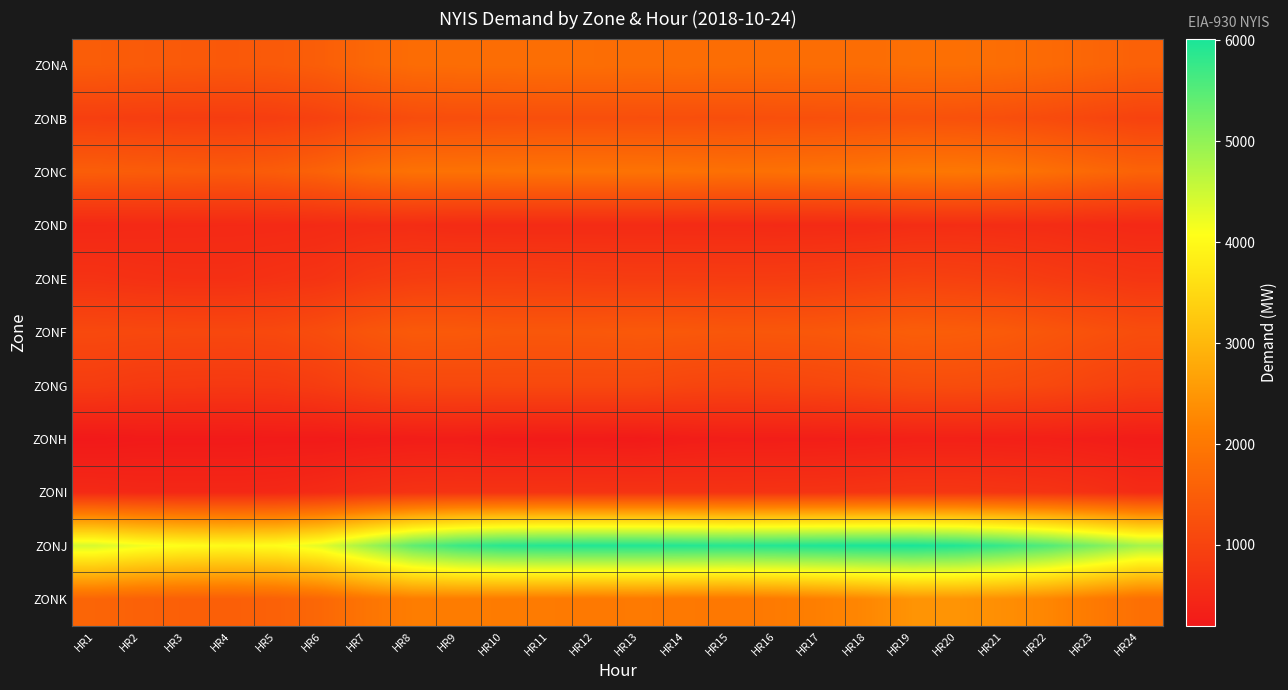

Reading left to right, extract all data points from this chart.

ZONA: HR1=1488	HR2=1451	HR3=1423	HR4=1410	HR5=1434	HR6=1517	HR7=1684	HR8=1777	HR9=1800	HR10=1806	HR11=1818	HR12=1812	HR13=1804	HR14=1812	HR15=1800	HR16=1791	HR17=1800	HR18=1794	HR19=1837	HR20=1841	HR21=1806	HR22=1738	HR23=1650	HR24=1563
ZONB: HR1=913	HR2=891	HR3=879	HR4=874	HR5=898	HR6=970	HR7=1096	HR8=1182	HR9=1200	HR10=1213	HR11=1224	HR12=1223	HR13=1216	HR14=1217	HR15=1211	HR16=1229	HR17=1238	HR18=1257	HR19=1283	HR20=1262	HR21=1219	HR22=1147	HR23=1059	HR24=982
ZONC: HR1=1507	HR2=1482	HR3=1456	HR4=1434	HR5=1482	HR6=1600	HR7=1788	HR8=1883	HR9=1887	HR10=1895	HR11=1906	HR12=1909	HR13=1903	HR14=1888	HR15=1856	HR16=1865	HR17=1890	HR18=1919	HR19=1984	HR20=1993	HR21=1943	HR22=1834	HR23=1708	HR24=1600
ZOND: HR1=488	HR2=501	HR3=512	HR4=513	HR5=518	HR6=533	HR7=562	HR8=571	HR9=541	HR10=538	HR11=539	HR12=541	HR13=541	HR14=536	HR15=535	HR16=528	HR17=530	HR18=539	HR19=578	HR20=585	HR21=576	HR22=562	HR23=523	HR24=498
ZONE: HR1=677	HR2=645	HR3=626	HR4=627	HR5=665	HR6=702	HR7=816	HR8=876	HR9=898	HR10=900	HR11=890	HR12=875	HR13=865	HR14=868	HR15=860	HR16=863	HR17=881	HR18=921	HR19=965	HR20=948	HR21=913	HR22=846	HR23=789	HR24=739
ZONF: HR1=1111	HR2=1096	HR3=1086	HR4=1082	HR5=1104	HR6=1190	HR7=1339	HR8=1427	HR9=1418	HR10=1380	HR11=1381	HR12=1390	HR13=1410	HR14=1396	HR15=1366	HR16=1376	HR17=1392	HR18=1444	HR19=1504	HR20=1483	HR21=1441	HR22=1353	HR23=1265	HR24=1187
ZONG: HR1=871	HR2=817	HR3=804	HR4=798	HR5=806	HR6=885	HR7=1012	HR8=1084	HR9=1089	HR10=1099	HR11=1099	HR12=1101	HR13=1101	HR14=1044	HR15=1020	HR16=1034	HR17=1070	HR18=1113	HR19=1177	HR20=1186	HR21=1155	HR22=1097	HR23=1003	HR24=921
ZONH: HR1=198	HR2=222	HR3=225	HR4=224	HR5=237	HR6=229	HR7=258	HR8=275	HR9=282	HR10=244	HR11=236	HR12=242	HR13=227	HR14=277	HR15=296	HR16=294	HR17=300	HR18=316	HR19=343	HR20=345	HR21=335	HR22=321	HR23=290	HR24=259
ZONI: HR1=512	HR2=482	HR3=481	HR4=479	HR5=488	HR6=541	HR7=627	HR8=681	HR9=695	HR10=699	HR11=703	HR12=696	HR13=696	HR14=693	HR15=686	HR16=694	HR17=703	HR18=724	HR19=758	HR20=755	HR21=732	HR22=700	HR23=641	HR24=548
ZONJ: HR1=4415	HR2=4199	HR3=4065	HR4=4011	HR5=4056	HR6=4313	HR7=4874	HR8=5412	HR9=5725	HR10=5886	HR11=5925	HR12=5945	HR13=5945	HR14=5928	HR15=5903	HR16=5931	HR17=5979	HR18=6007	HR19=6018	HR20=5942	HR21=5764	HR22=5526	HR23=5191	HR24=4835
ZONK: HR1=1642	HR2=1574	HR3=1534	HR4=1530	HR5=1571	HR6=1696	HR7=1942	HR8=2098	HR9=2094	HR10=2066	HR11=2055	HR12=2024	HR13=2047	HR14=2019	HR15=2008	HR16=2052	HR17=2143	HR18=2271	HR19=2452	HR20=2452	HR21=2376	HR22=2240	HR23=2036	HR24=1842